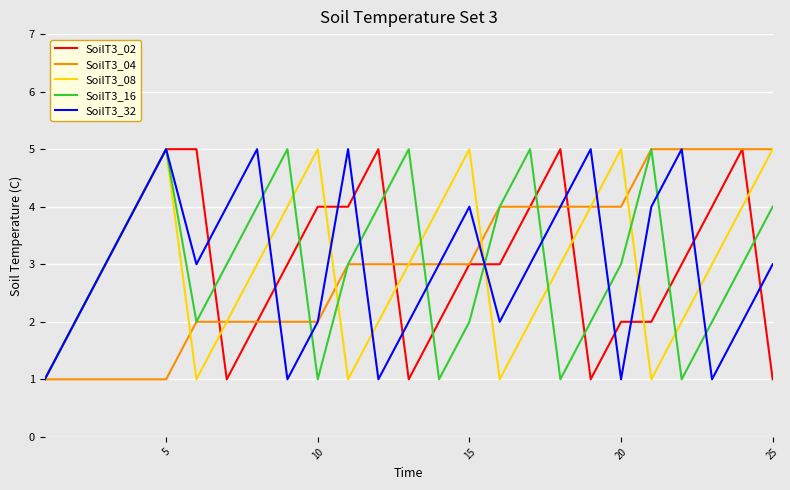

What is the greatest value displayed?

5